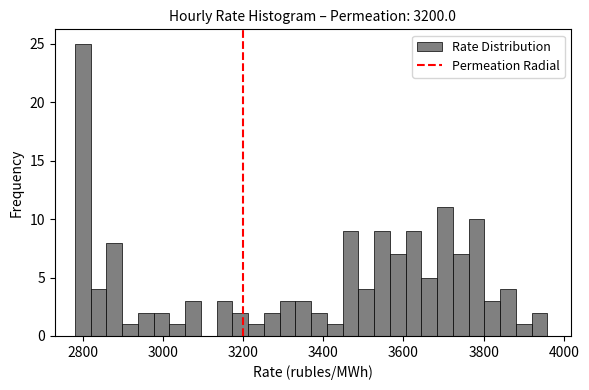

Read against the x-axis, roughly where is the centre of the tallest bar?

2800